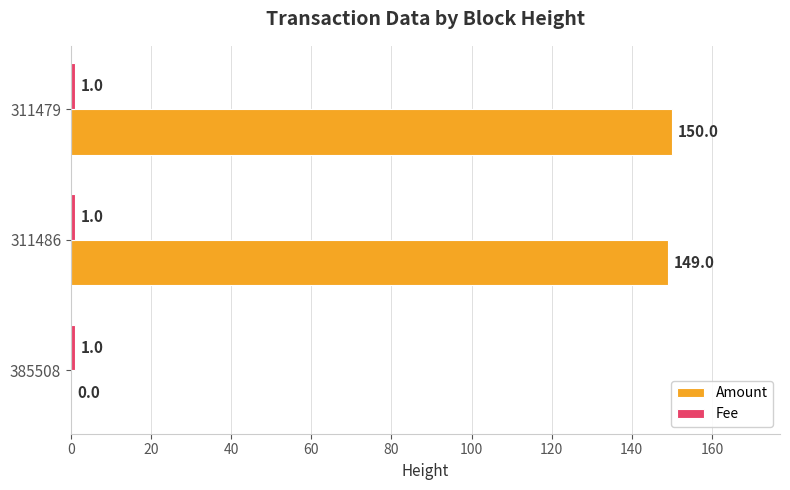

Read the Amount value at 311486, to the nearest 50.

150